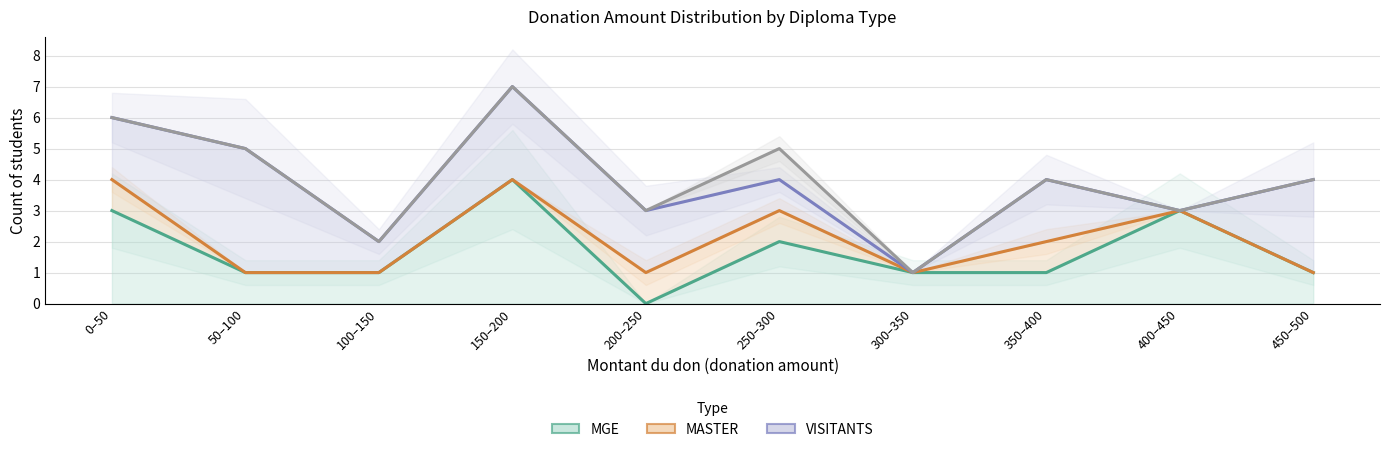

The MASTER series shows 4 at 150–200. True or false?

True